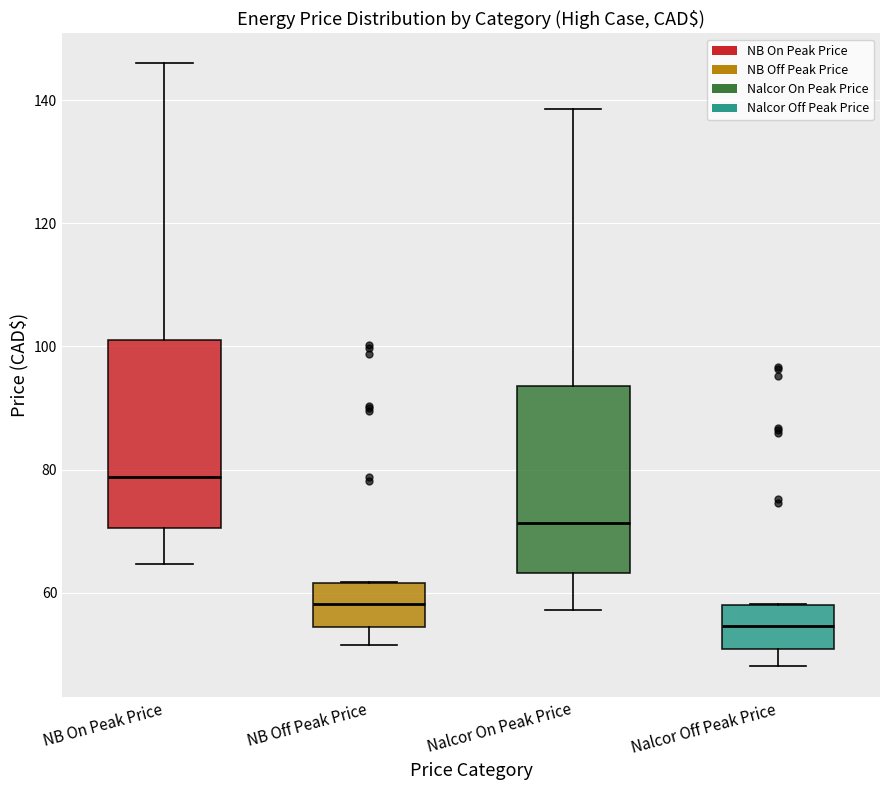

Where does the median line of the box for Nalcor Off Peak Price sit on the y-axis? The values are not printed on the chart, so give them approximately, as read against the axis.

54